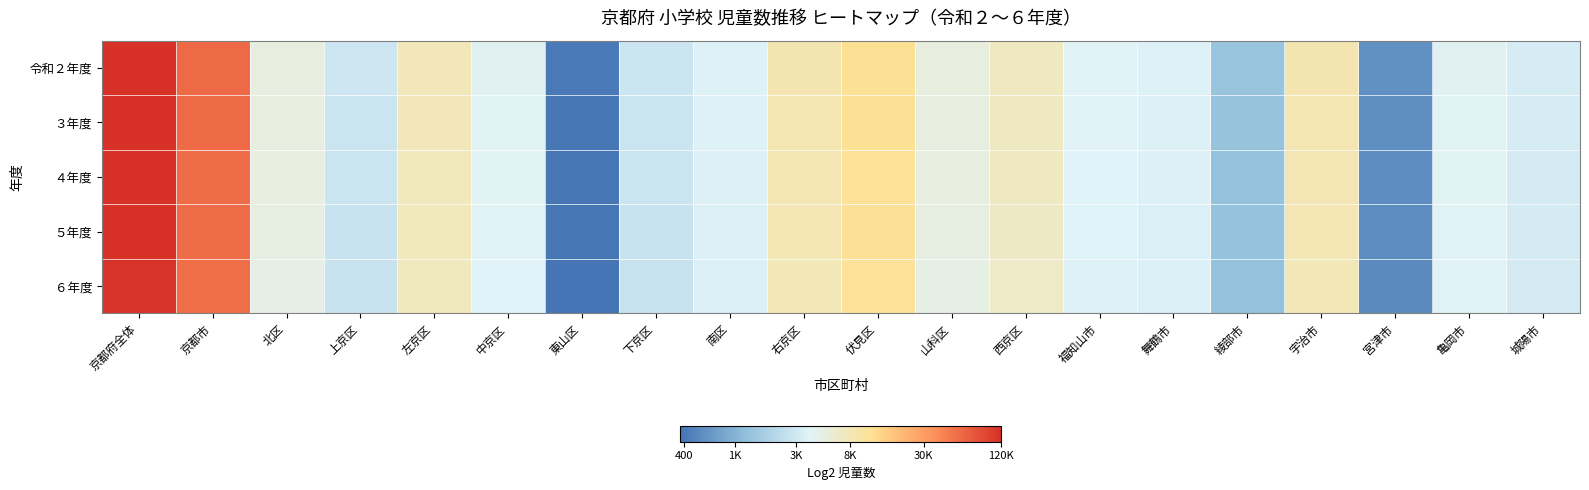

Reading left to right, extract all data points from this chart.

令和２年度: 京都府全体=16.9	京都市=15.8	北区=12.3	上京区=11.5	左京区=12.9	中京区=12.0	東山区=8.7	下京区=11.5	南区=11.9	右京区=13.0	伏見区=13.5	山科区=12.3	西京区=12.8	福知山市=11.9	舞鶴市=11.9	綾部市=10.4	宇治市=13.0	宮津市=9.2	亀岡市=12.0	城陽市=11.7
３年度: 京都府全体=16.9	京都市=15.8	北区=12.3	上京区=11.5	左京区=12.9	中京区=12.0	東山区=8.6	下京区=11.5	南区=11.8	右京区=13.0	伏見区=13.5	山科区=12.3	西京区=12.8	福知山市=11.9	舞鶴市=11.8	綾部市=10.4	宇治市=13.0	宮津市=9.2	亀岡市=12.0	城陽市=11.7
４年度: 京都府全体=16.9	京都市=15.8	北区=12.3	上京区=11.4	左京区=12.8	中京区=11.9	東山区=8.6	下京区=11.4	南区=11.8	右京区=13.0	伏見区=13.5	山科区=12.3	西京区=12.7	福知山市=11.9	舞鶴市=11.8	綾部市=10.3	宇治市=13.0	宮津市=9.1	亀岡市=12.0	城陽市=11.7
５年度: 京都府全体=16.8	京都市=15.8	北区=12.3	上京区=11.4	左京区=12.8	中京区=11.9	東山区=8.6	下京区=11.4	南区=11.8	右京区=13.0	伏見区=13.4	山科区=12.2	西京区=12.7	福知山市=11.9	舞鶴市=11.8	綾部市=10.3	宇治市=13.0	宮津市=9.1	亀岡市=11.9	城陽市=11.6
６年度: 京都府全体=16.8	京都市=15.8	北区=12.2	上京区=11.4	左京区=12.8	中京区=11.9	東山区=8.5	下京区=11.4	南区=11.8	右京区=12.9	伏見区=13.4	山科区=12.2	西京区=12.7	福知山市=11.9	舞鶴市=11.8	綾部市=10.3	宇治市=12.9	宮津市=9.1	亀岡市=11.9	城陽市=11.6